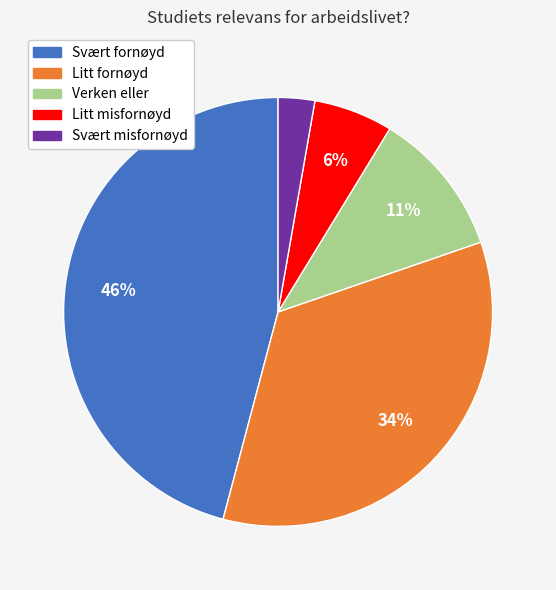

Does any single category account for the majority?

No